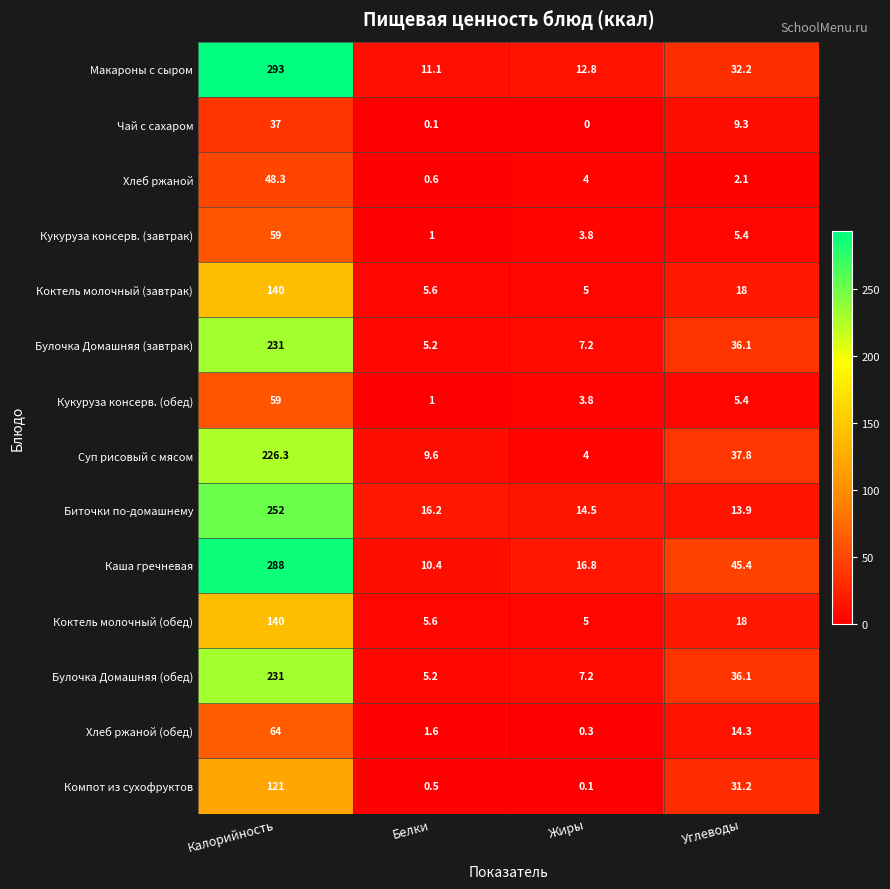

What is the spread (max minus min) of values at Калорийность?

256.0